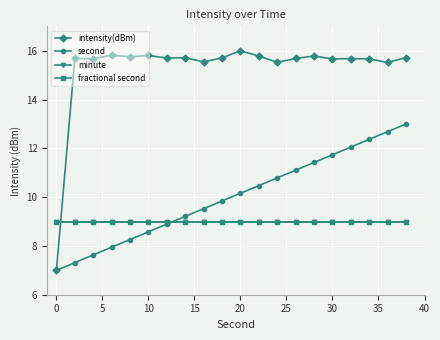

Is this an area chart (filled region under the line)?

No